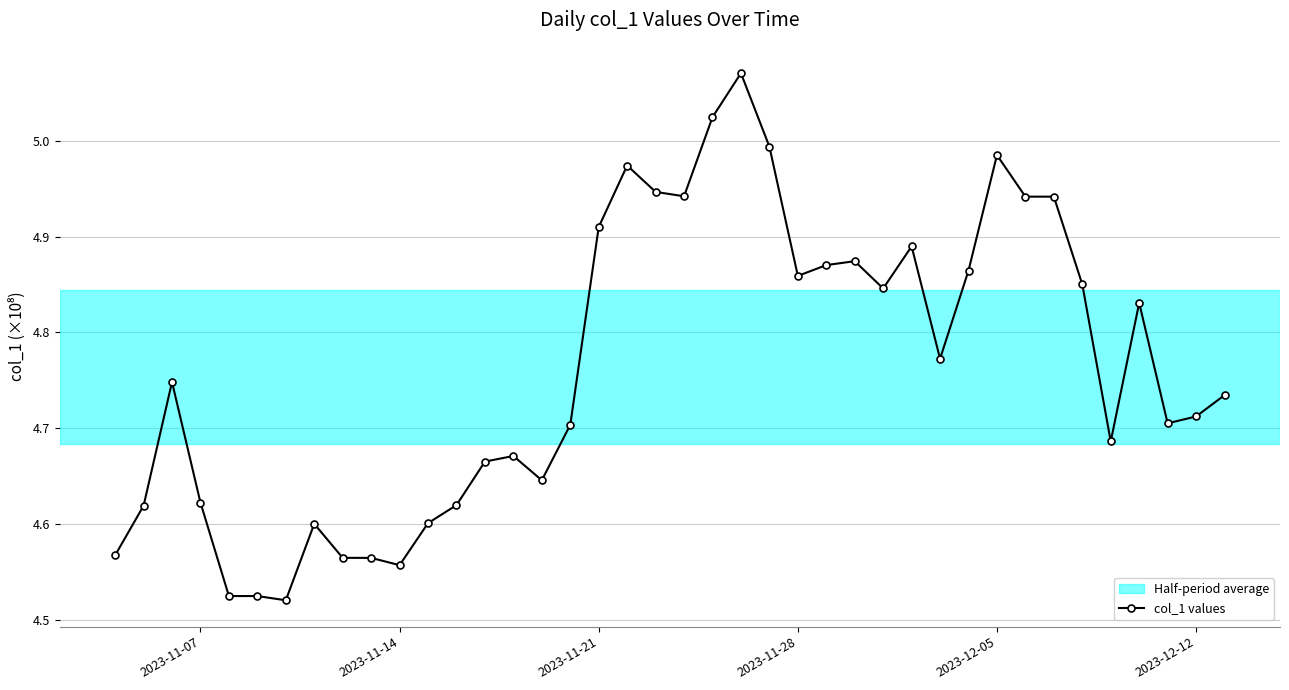

What is the difference between the maximum and second lowest values?

0.5